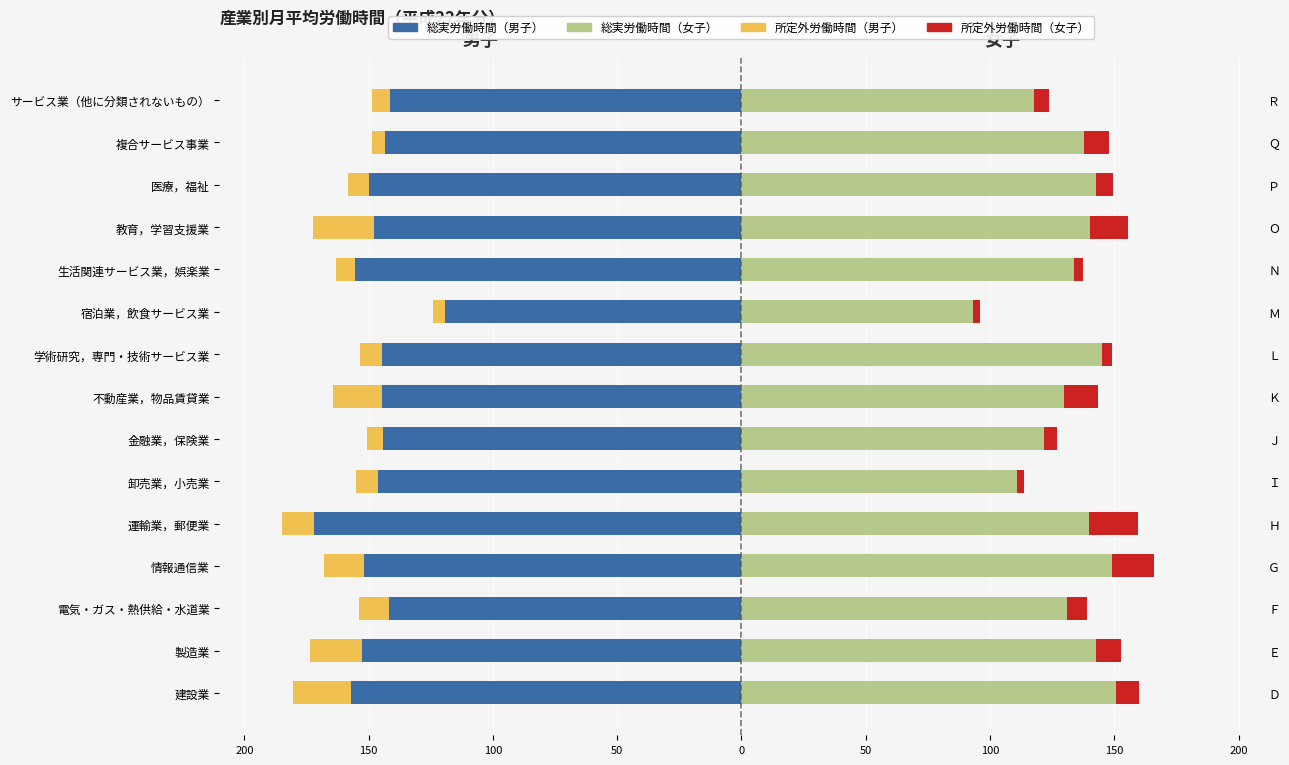

How many groups of bars are there?

15